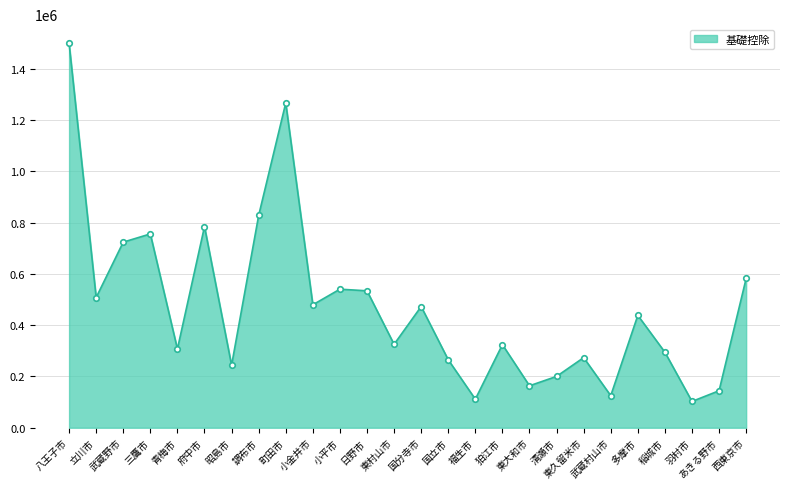

What is the ratio of the value at 国立市 to the value at 羽村市?

2.6